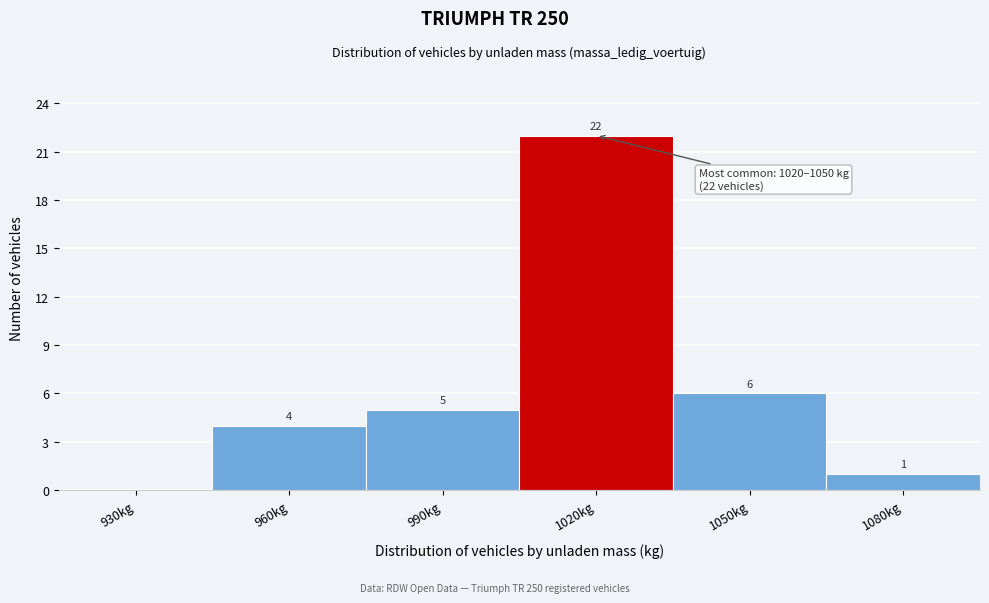

Reading left to right, what are all the values shown in this chart?

930kg=0	960kg=4	990kg=5	1020kg=22	1050kg=6	1080kg=1